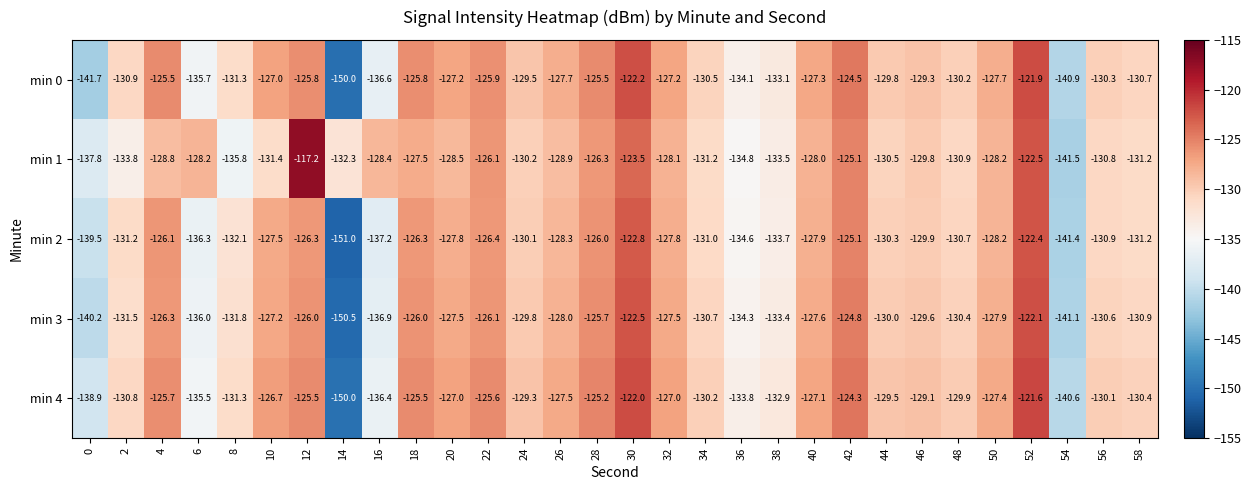

What is the difference between the min 3 values at 40 and 44?

2.4